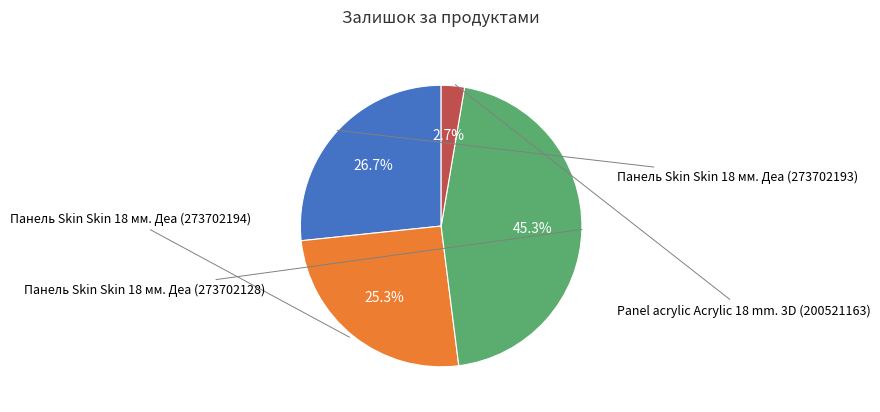

Does any single category account for the majority?

No